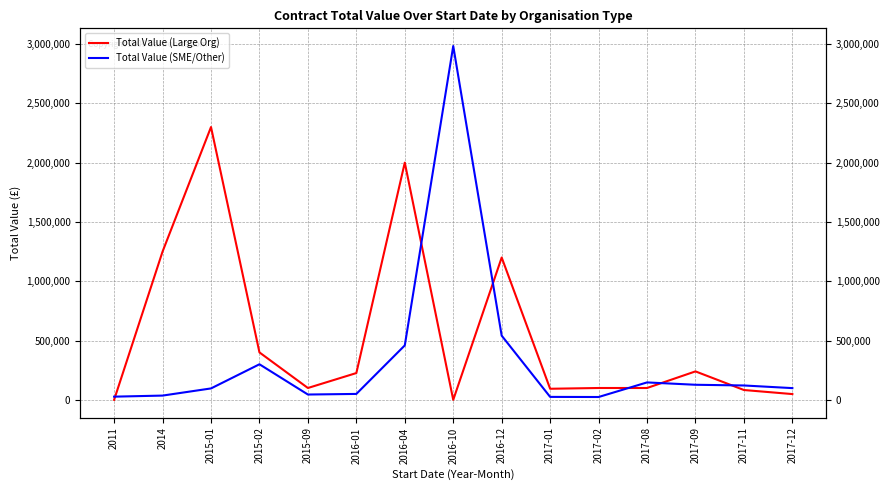

Which series has the largest range (max minus min)?

Total Value (SME/Other)